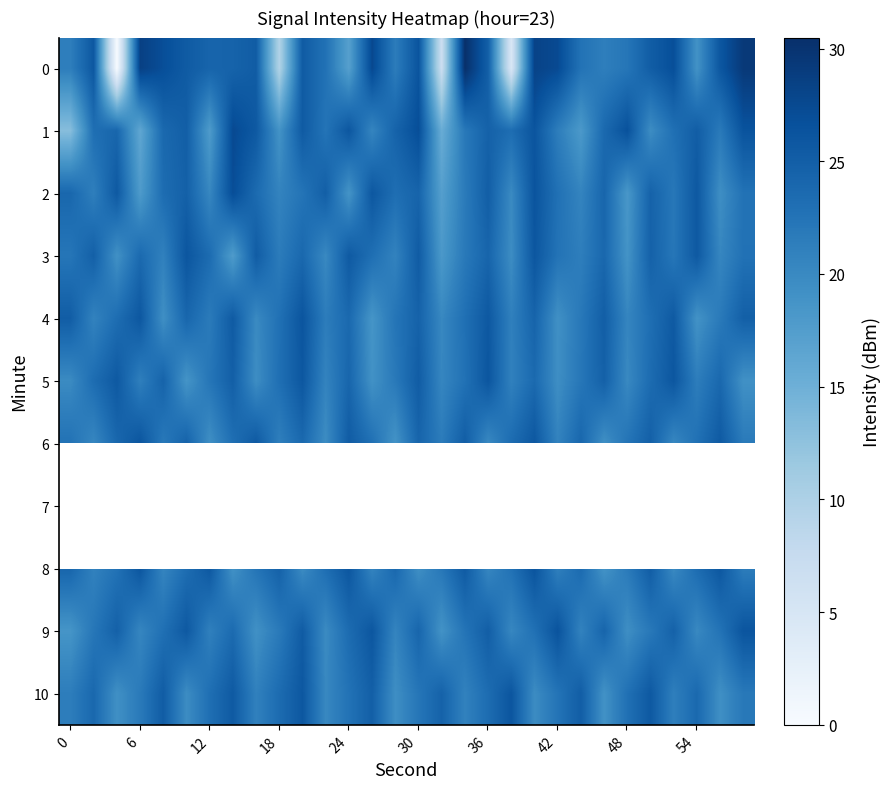

What is the maximum value shown in the chart?

30.5